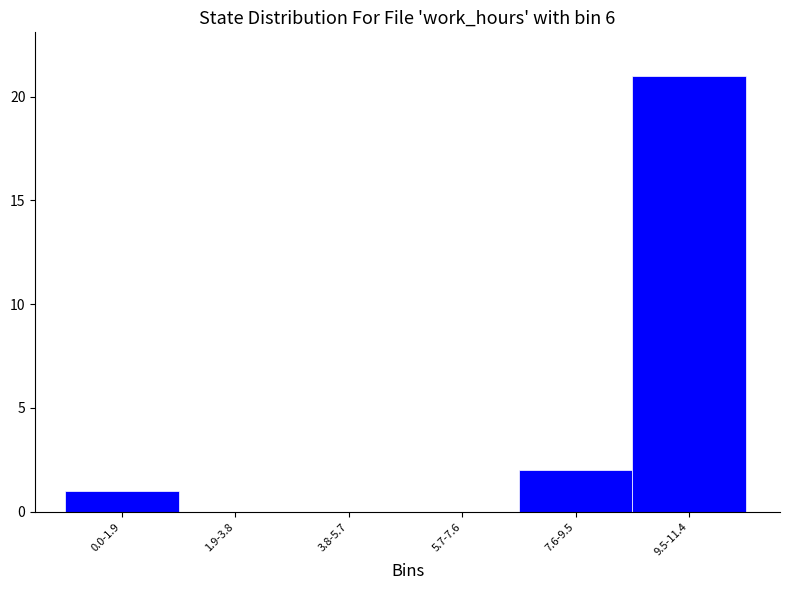

Reading left to right, transcribe all the data shown in this chart.

0.0-1.9=1	1.9-3.8=0	3.8-5.7=0	5.7-7.6=0	7.6-9.5=2	9.5-11.4=21